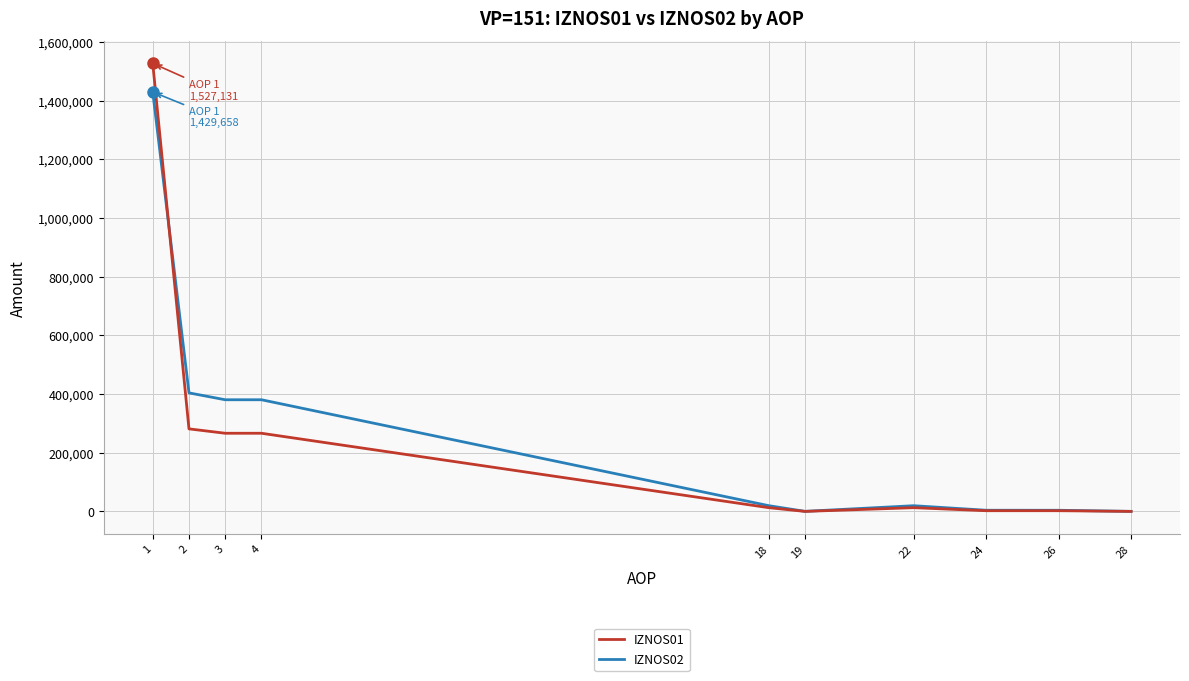

Which series has the widest spread of values?

IZNOS01